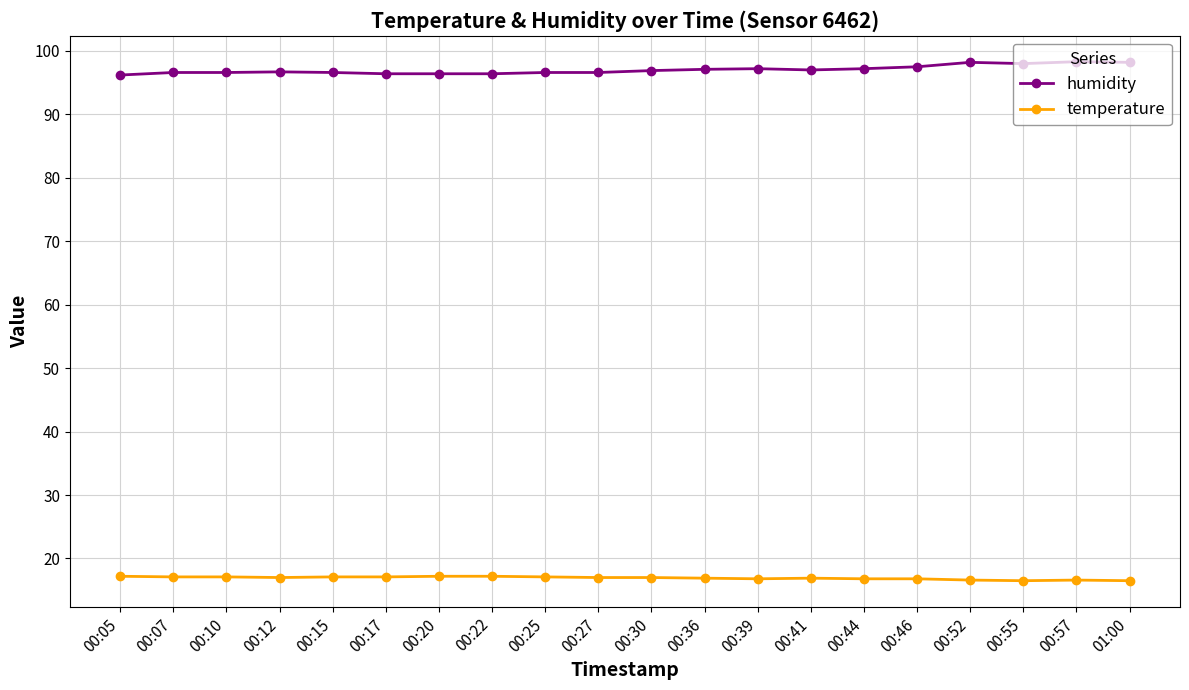

At 00:10, list the series in order from smallest to largest.

temperature, humidity